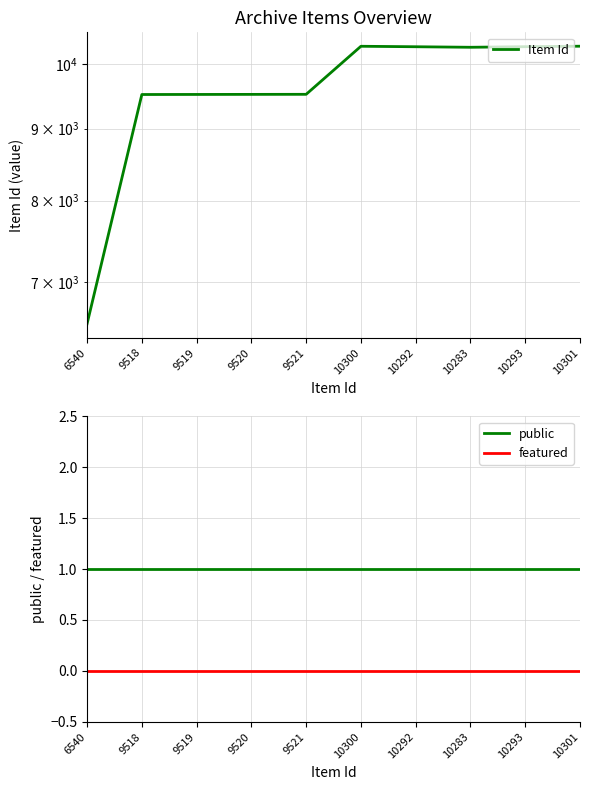

True or false: Item Id and featured cross at least once.

False